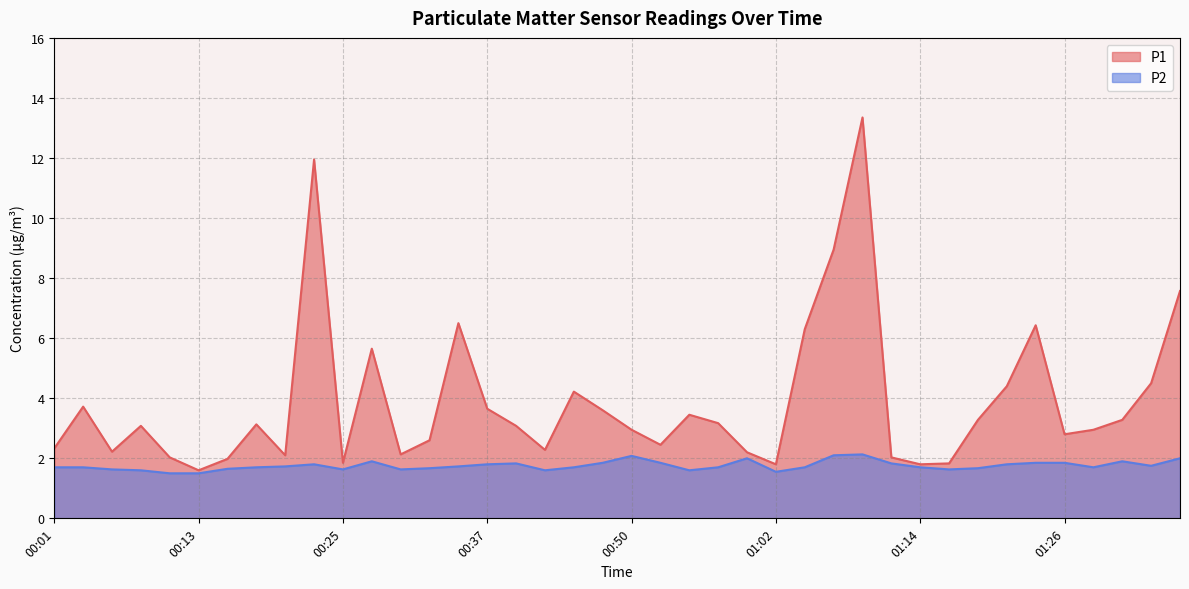

What is the maximum value for P2?

2.1